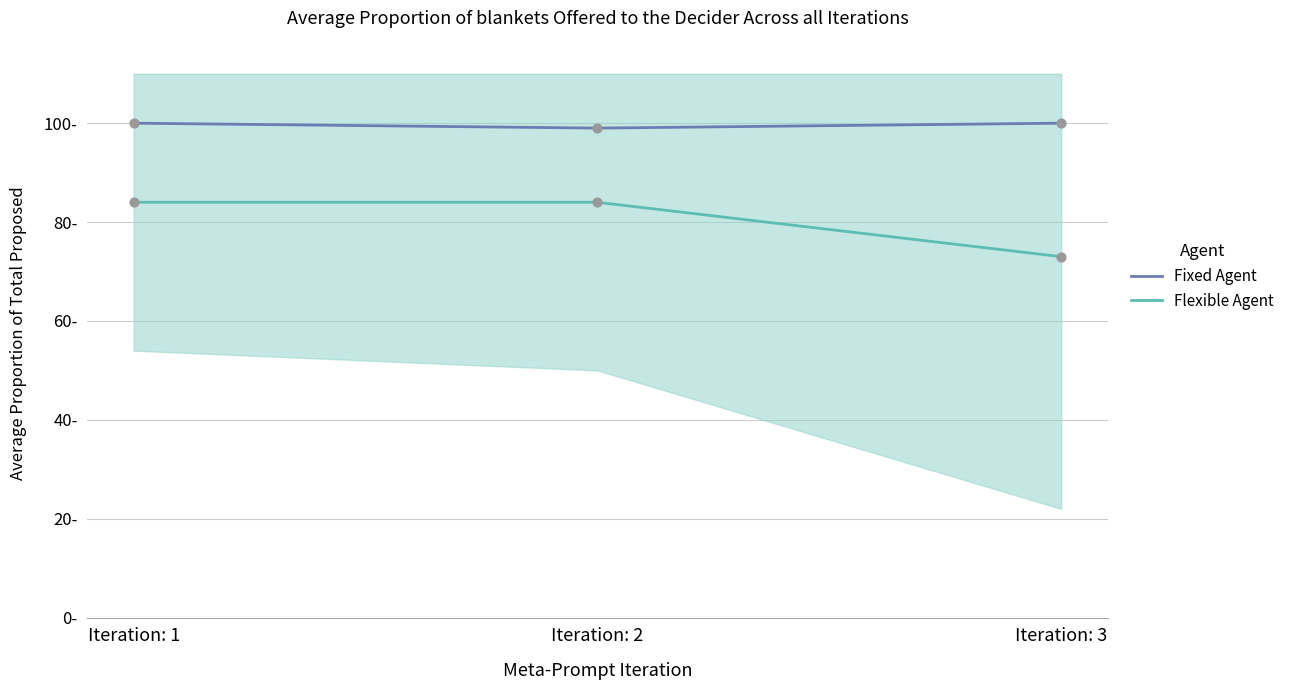

At how many categories does at least one series exceed 73?

3